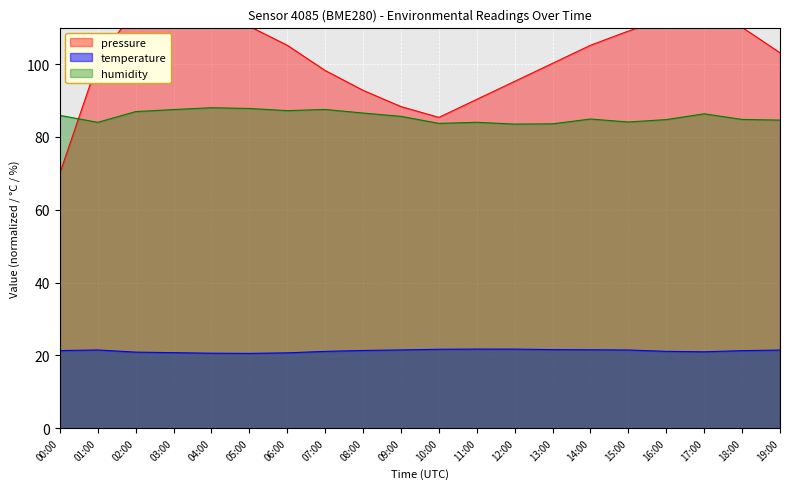

Is it true that pressure equals 112.7 at 16:00?

True